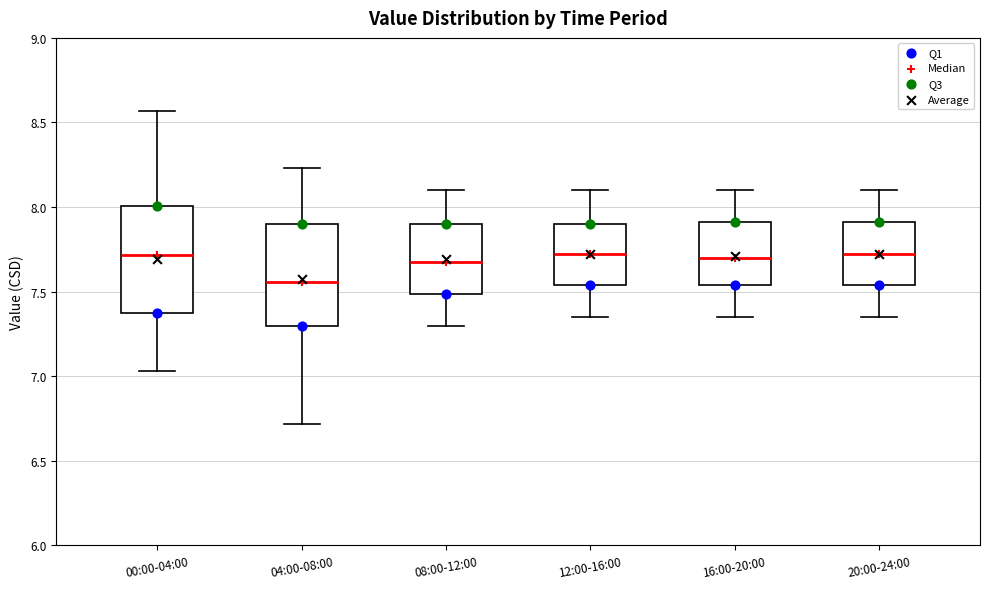

Where is the lower edge of the box for 16:00-20:00 on the y-axis? The values are not printed on the chart, so give them approximately, as read against the axis.

7.55